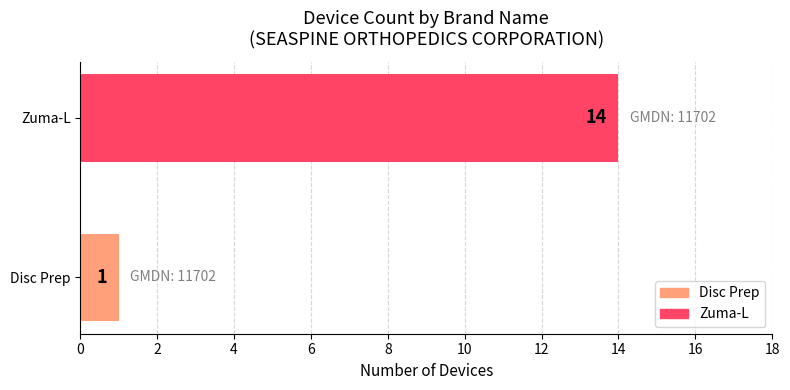

Reading bottom to top, transcribe all the data shown in this chart.

Disc Prep=1	Zuma-L=14